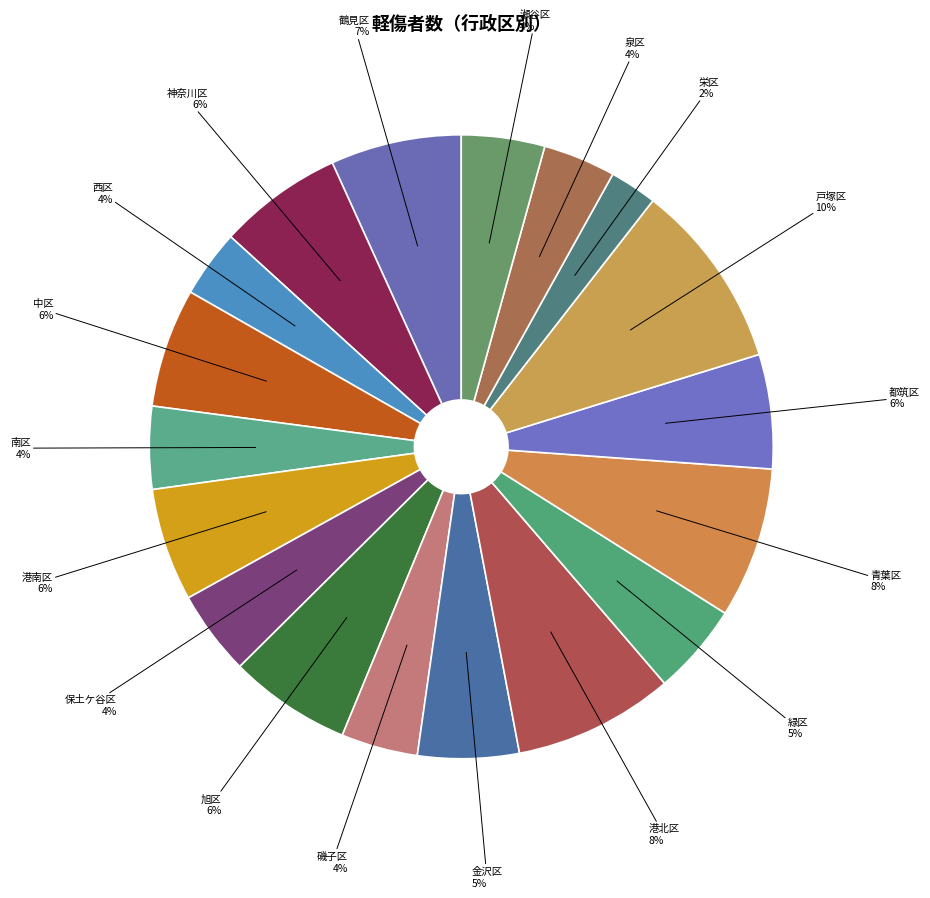

How many segments does this pie chart have?

18